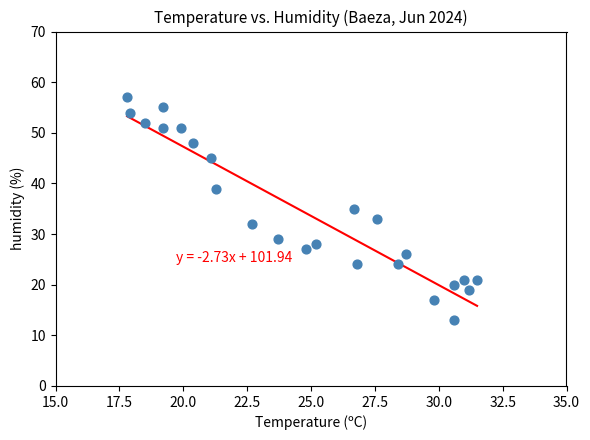

How many points are shown in the scatter plot?

24